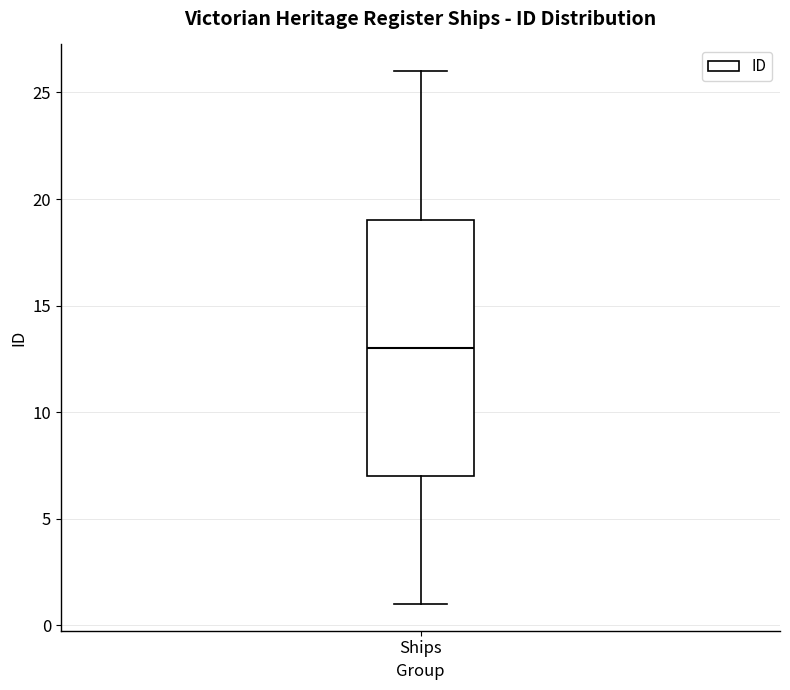

Transcribe this box plot: give where the median line is, the range the box spans, and where the two whiskers end, as read against the y-axis. The values are not printed on the chart, so give them approximately, as read against the axis.

median 13, box 7 to 19, whiskers 1 to 26